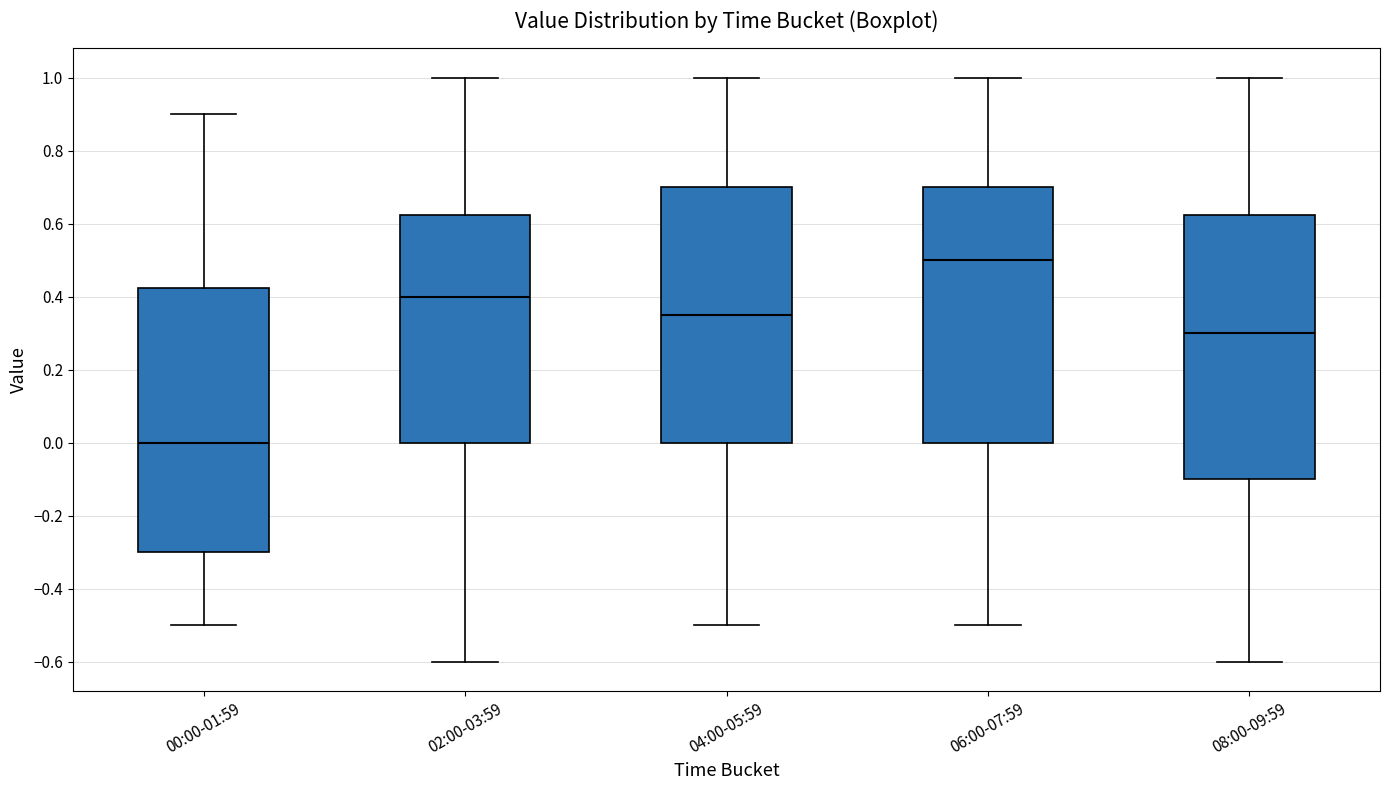

Reading left to right, read every box against the y-axis: the position of its median line, the range the box covers, and the ends of its whiskers. The values are not printed on the chart, so give them approximately, as read against the axis.

00:00-01:59: median 0.00, box -0.30 to 0.42, whiskers -0.50 to 0.90
02:00-03:59: median 0.40, box 0.00 to 0.62, whiskers -0.60 to 1.00
04:00-05:59: median 0.36, box 0.00 to 0.70, whiskers -0.50 to 1.00
06:00-07:59: median 0.50, box 0.00 to 0.70, whiskers -0.50 to 1.00
08:00-09:59: median 0.30, box -0.10 to 0.62, whiskers -0.60 to 1.00